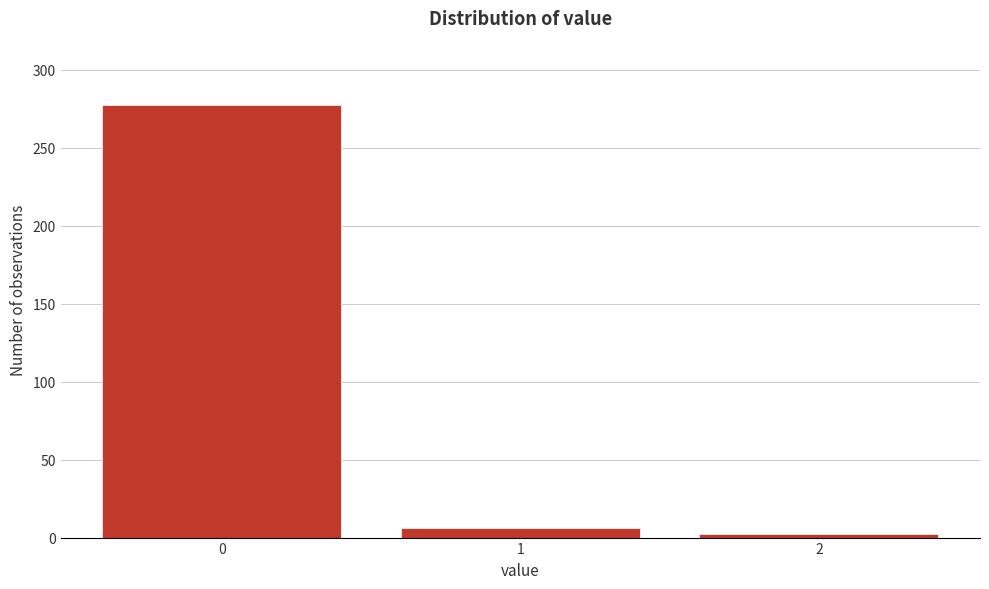

Reading right to left, list all the values displayed in this chart.

2	6	277